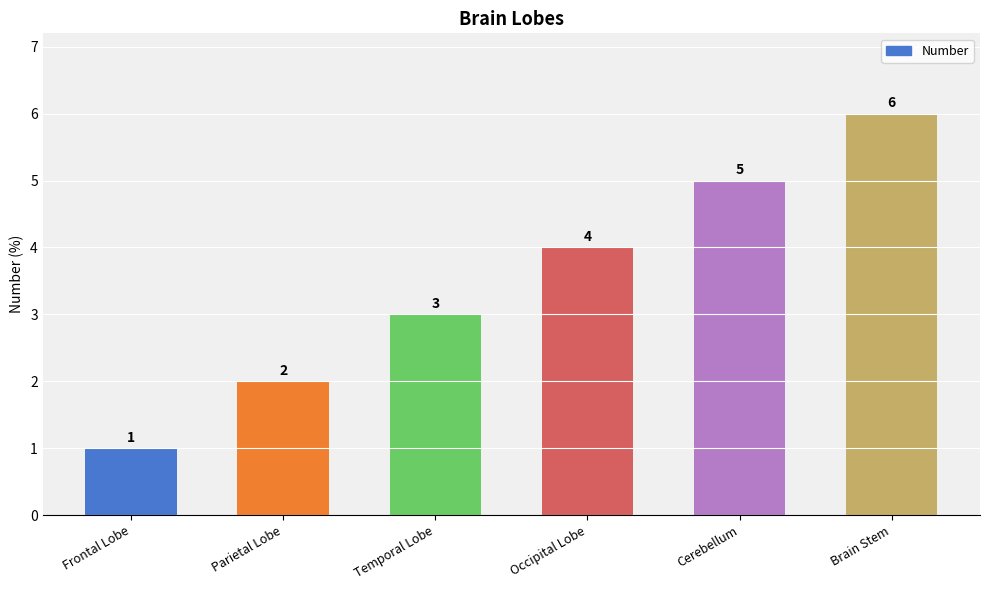

How many distinct data groups are displayed?

1